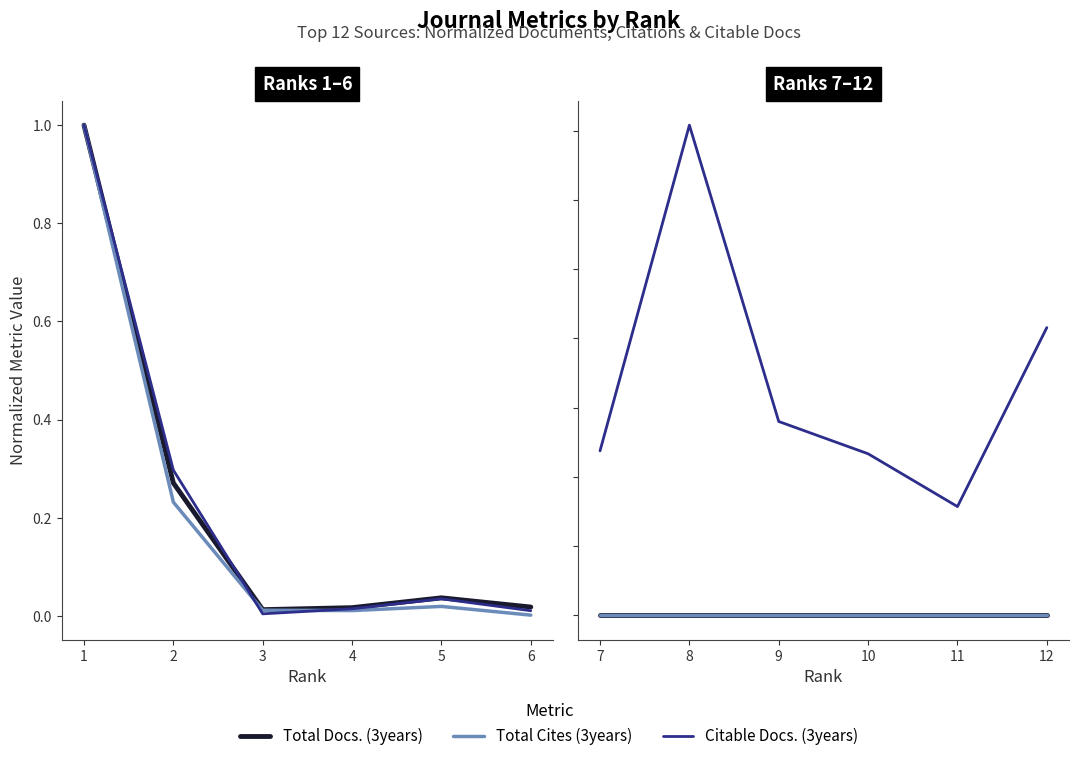

How many lines are shown in the chart?

3